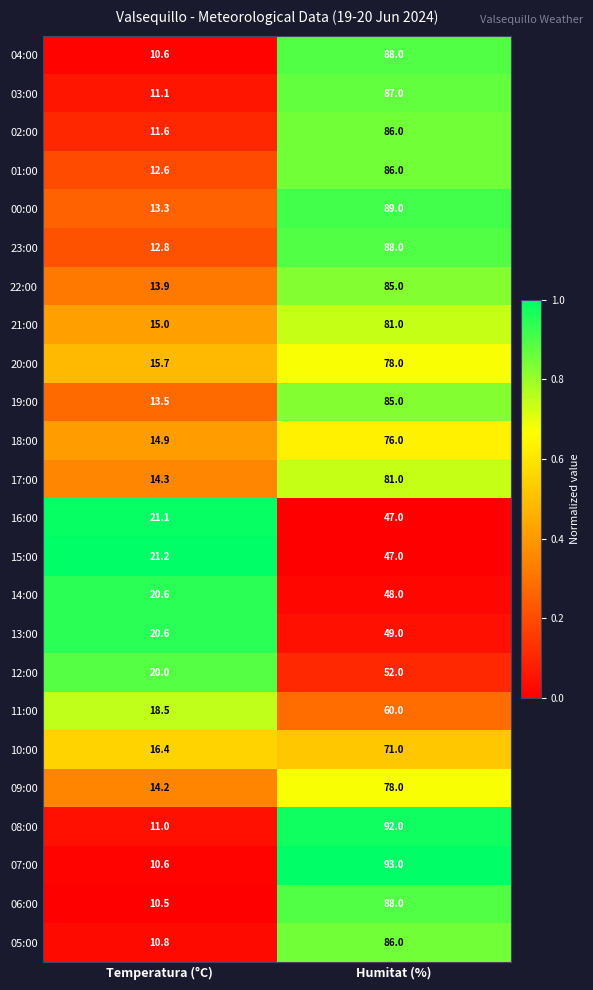

At which label is 04:00 closest to 49?

Temperatura (°C)